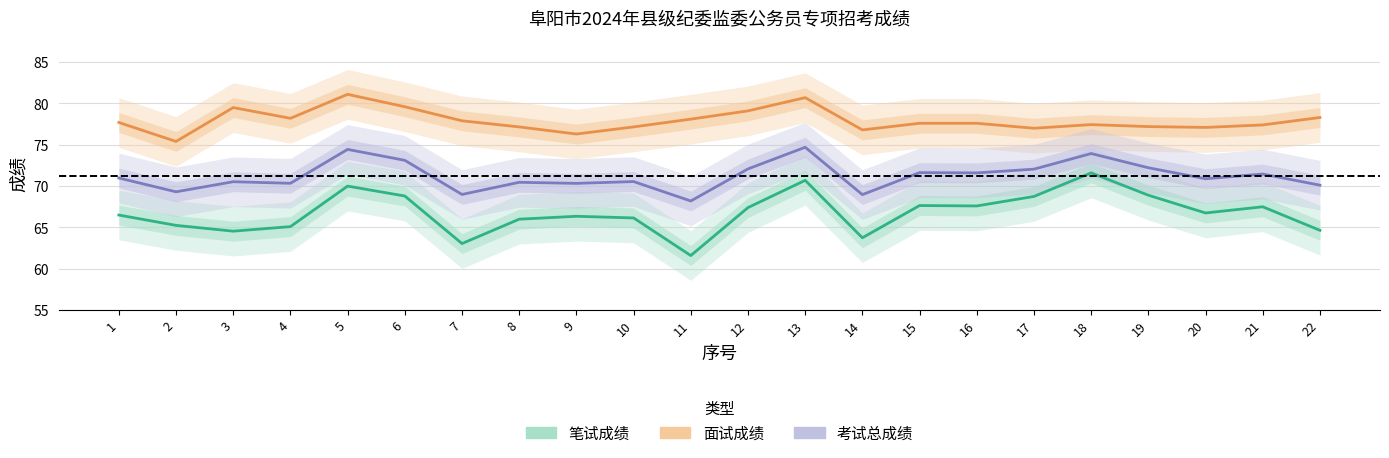

In 考试总成绩, how many points are higher than both neighbors (excluding endpoints)?

8